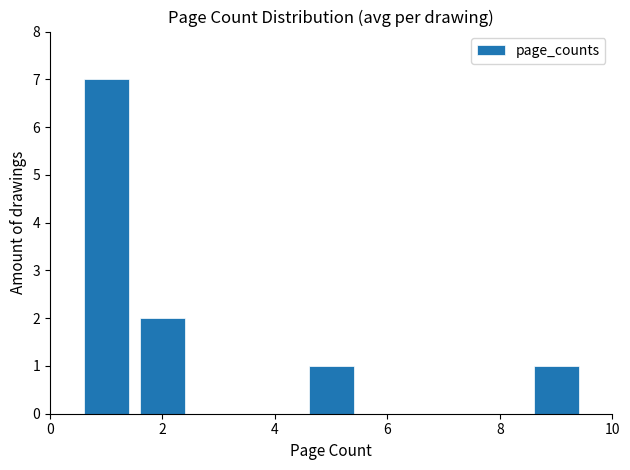

How tall is the bar that spans 8.5 to 9.5 on the x-axis? Neither the bar edges nor the heights are printed on the chart, so give them approximately, as read against the axes.

1